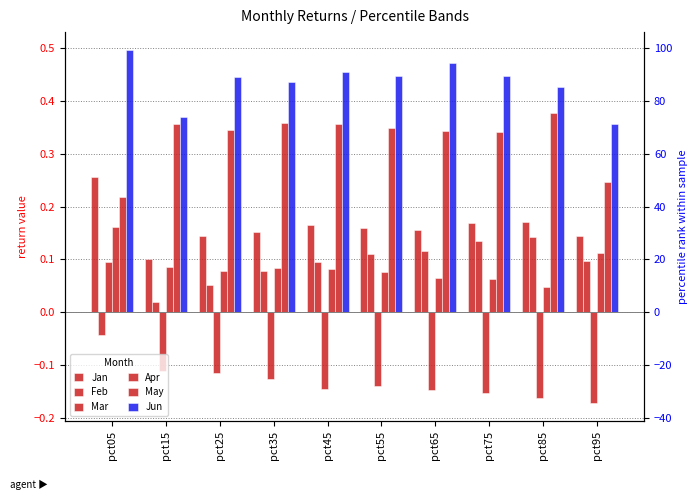

The value of Feb at pct45 is 0.1. True or false?

True